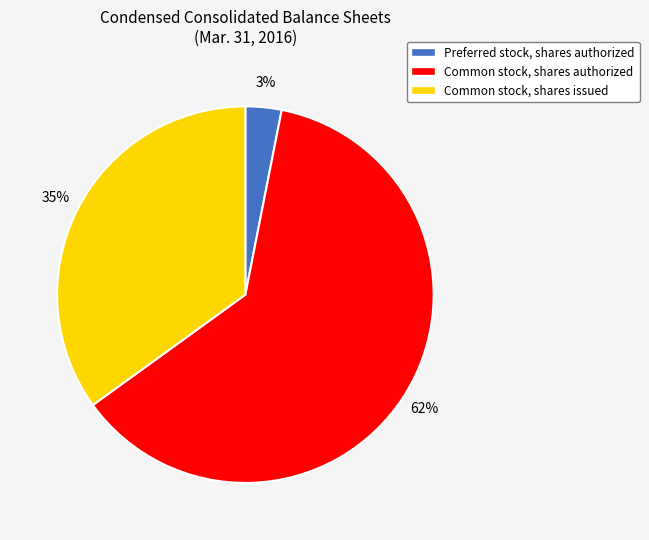

Which slice represents more than half of the pie?

Common stock, shares authorized